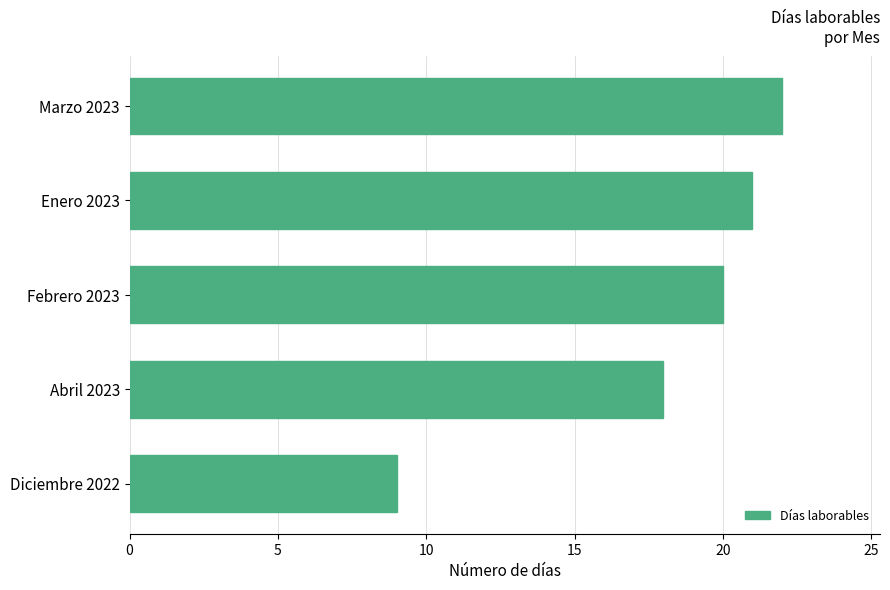

Reading top to bottom, what are all the values shown in this chart?

22	21	20	18	9